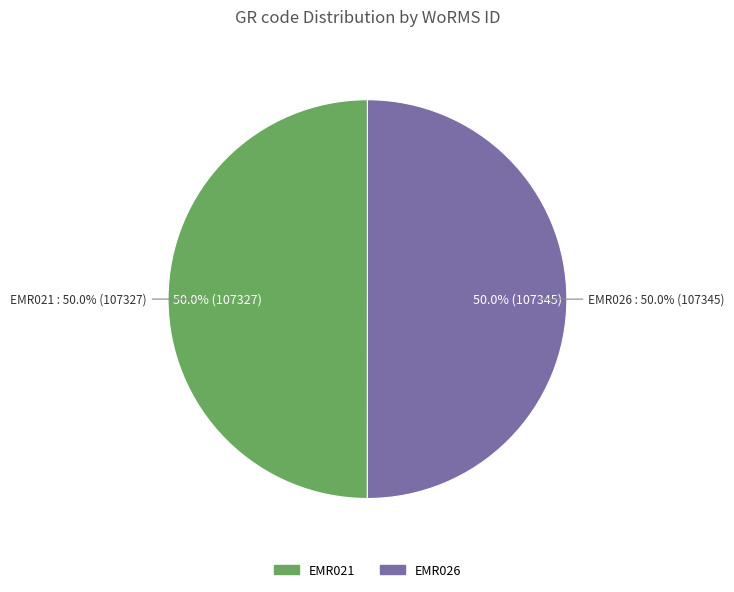

What is the change in value from EMR021 to EMR026?

+18